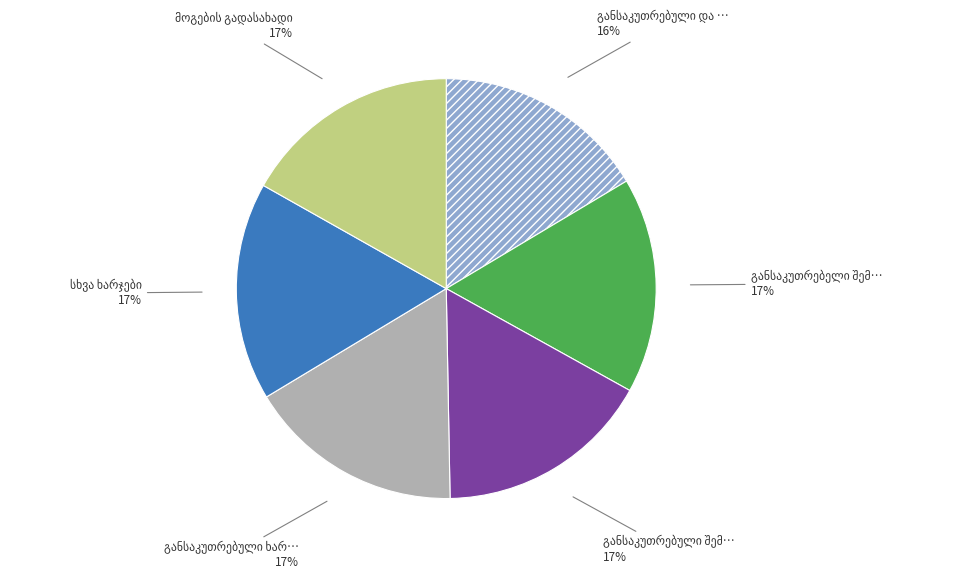

Does any single category account for the majority?

No